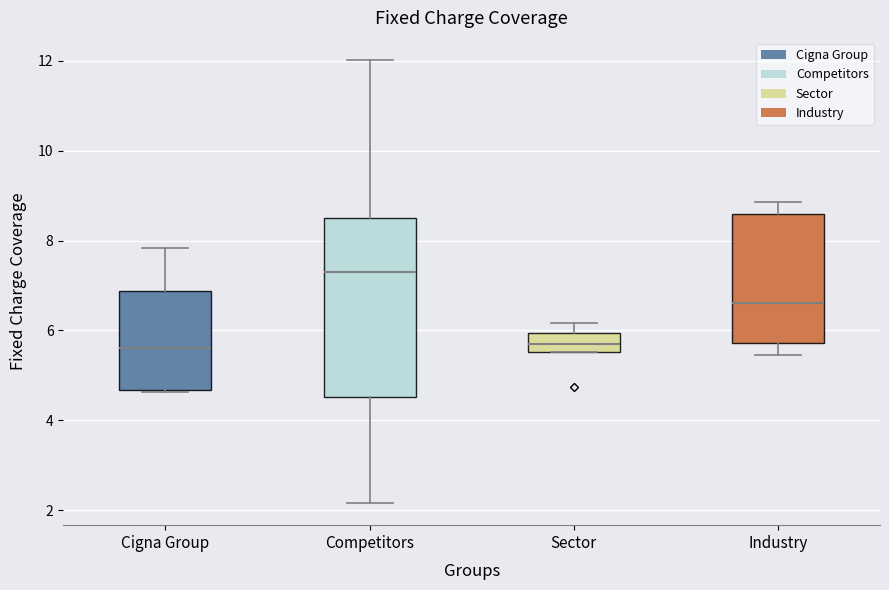

Where does the lower whisker of the box for Competitors end on the y-axis? The values are not printed on the chart, so give them approximately, as read against the axis.

2.2